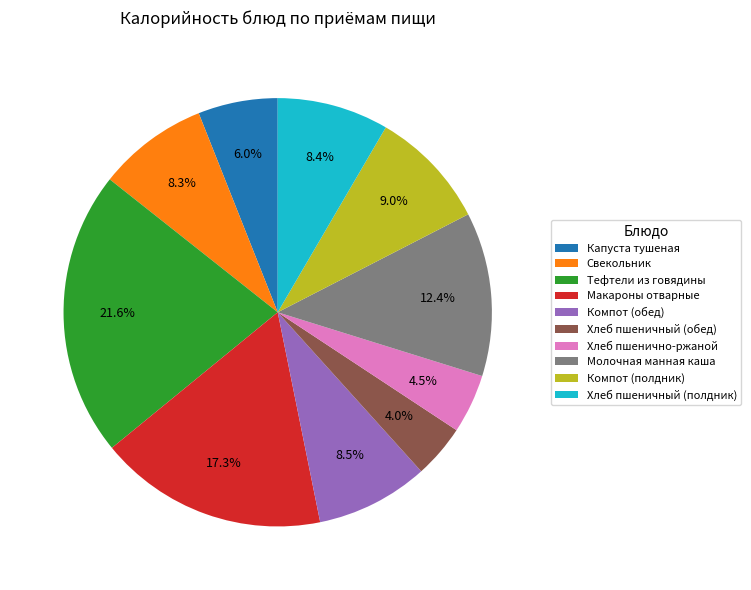

What is the total percentage of Макароны отварные and Хлеб пшеничный (обед)?

21.3%